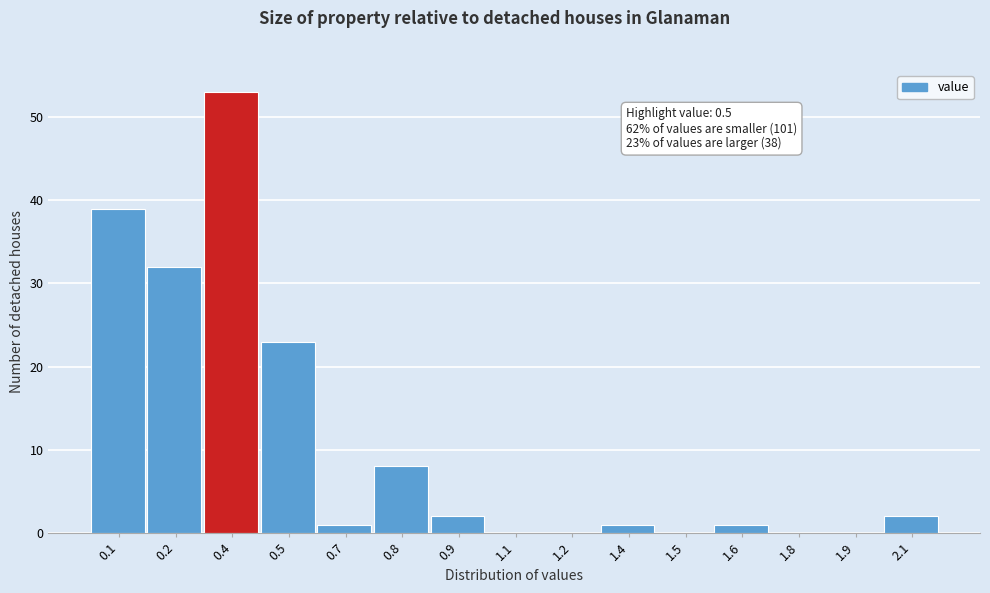

Reading right to left, extract all data points from this chart.

2.1=2	1.9=0	1.8=0	1.6=1	1.5=0	1.4=1	1.2=0	1.1=0	0.9=2	0.8=8	0.7=1	0.5=23	0.4=53	0.2=32	0.1=39